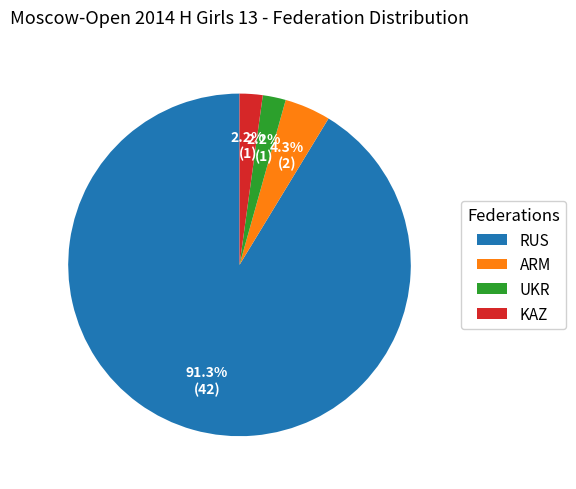

What percentage is NOT represented by UKR?

97.8%